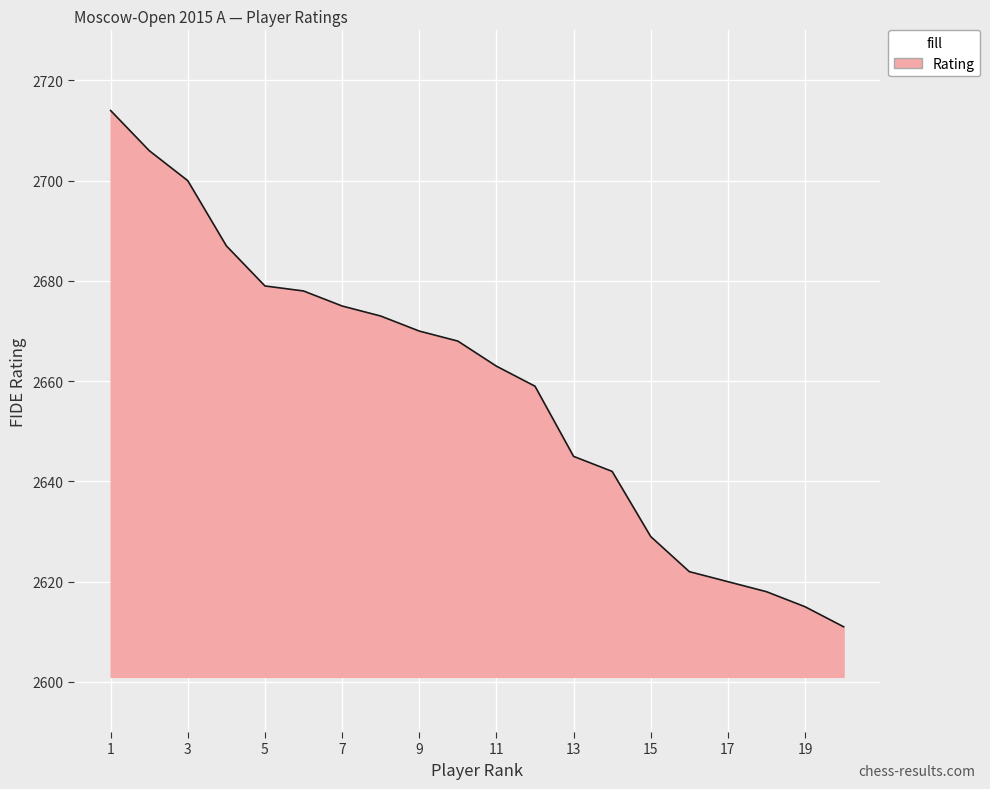

What is the difference between the maximum and minimum values?

103